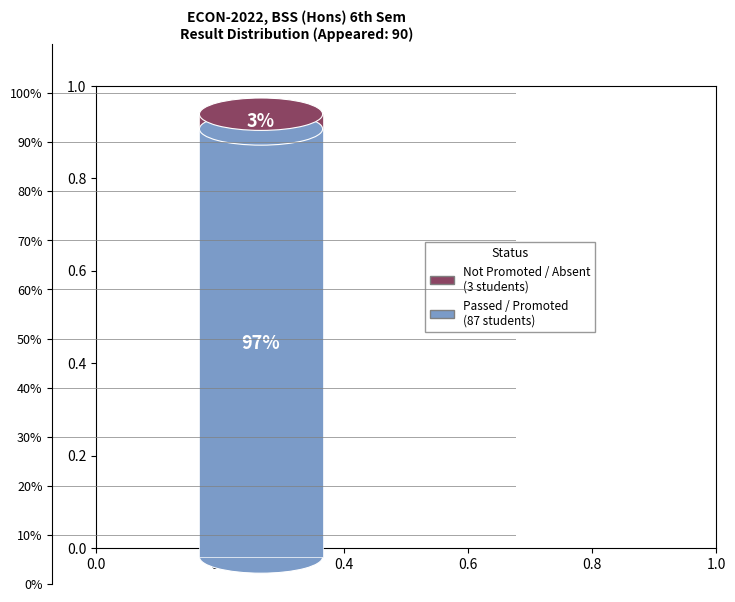

What is the largest slice in the pie chart?

Passed/Promoted